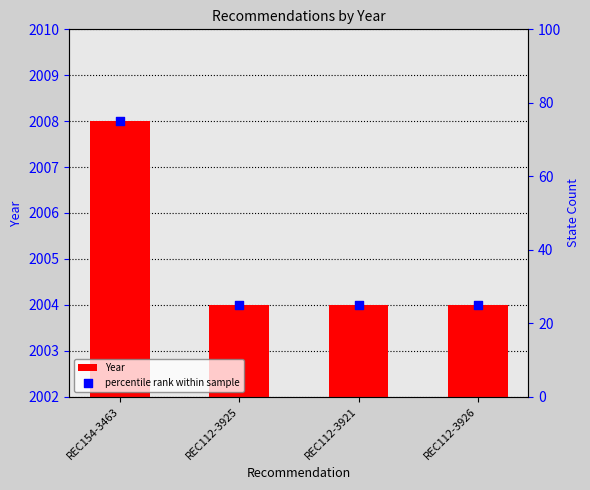

At how many categories does at least one series exceed 408?

4